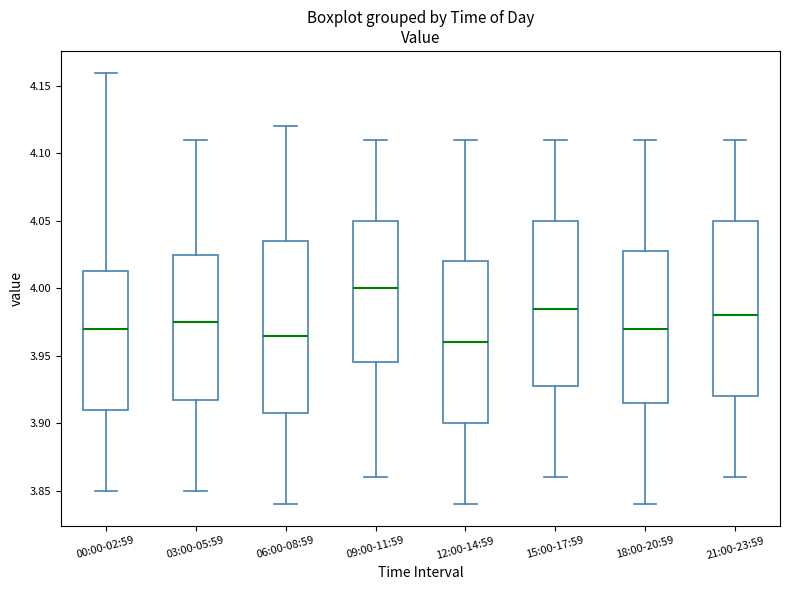

Where does the median line of the box for 12:00-14:59 sit on the y-axis? The values are not printed on the chart, so give them approximately, as read against the axis.

3.960